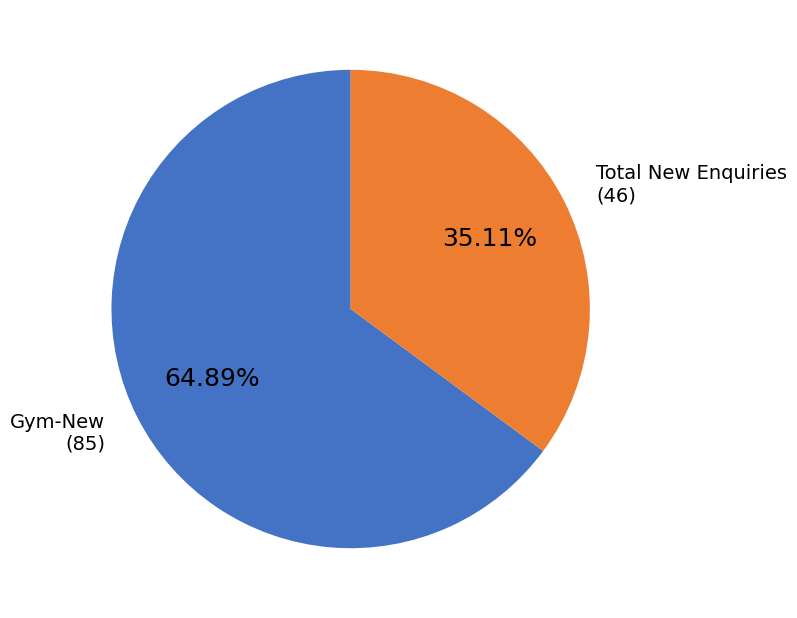

Which category accounts for the majority?

Gym-New